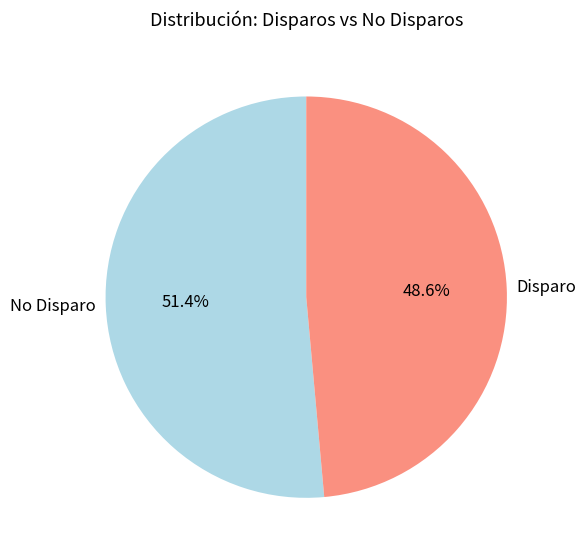

Which category has the smallest portion of the pie?

Disparo